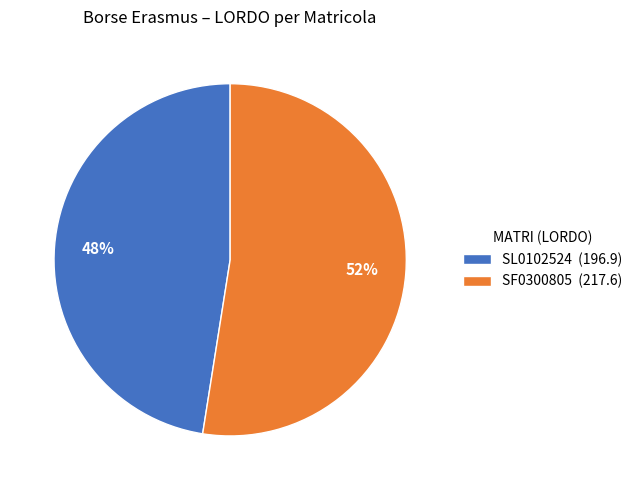

The SF0300805 slice represents 52% of the pie. True or false?

True